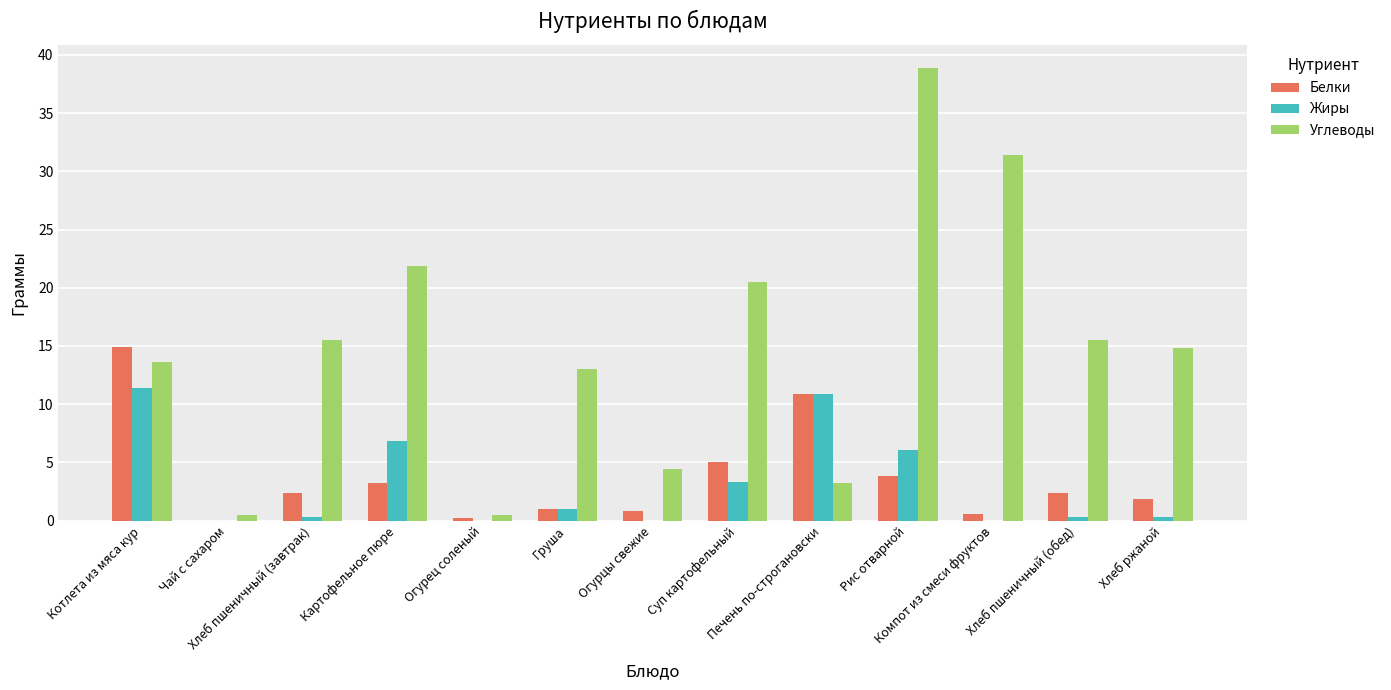

Where is Жиры nearest to the value 5?

Рис отварной